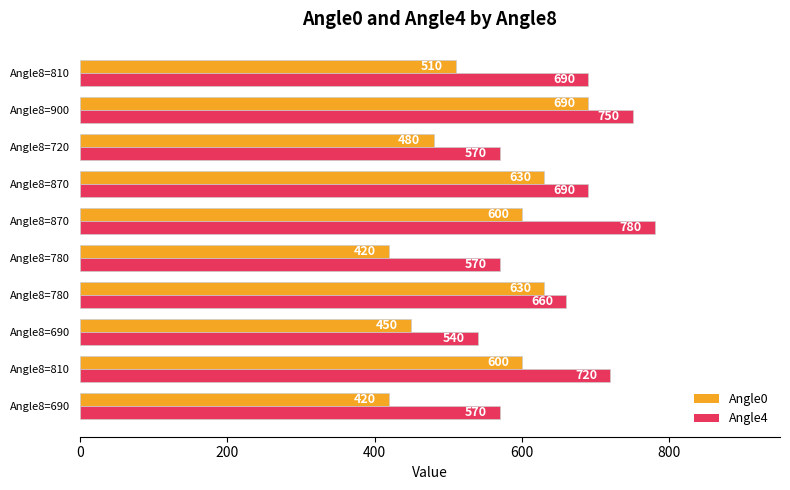

What are all the series names shown in the legend?

Angle0, Angle4